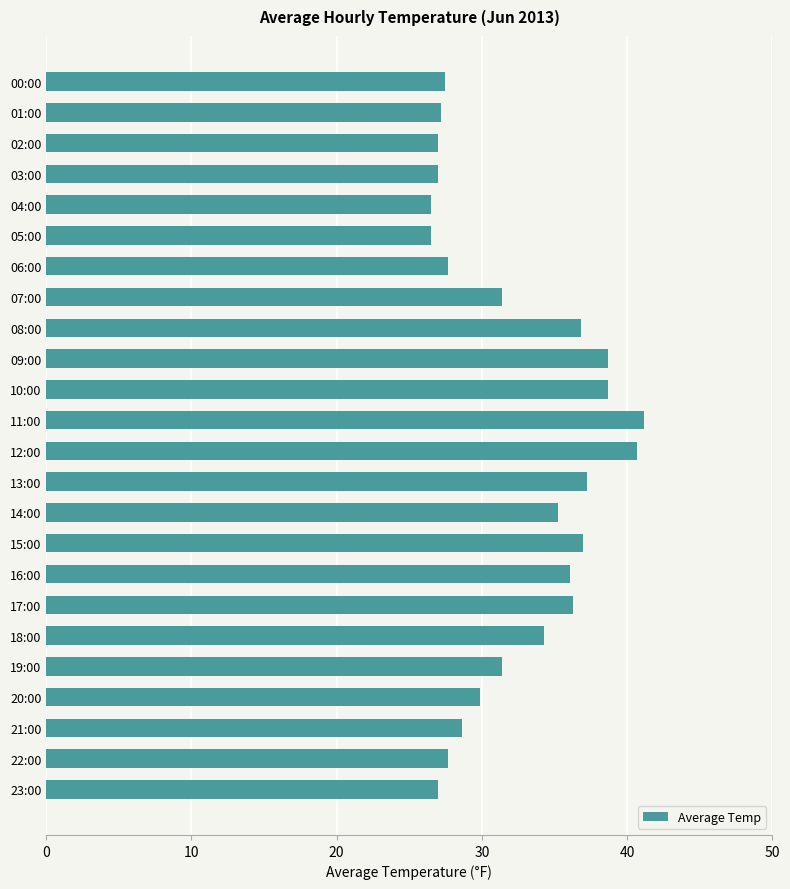

What is the minimum value shown in the chart?

26.5